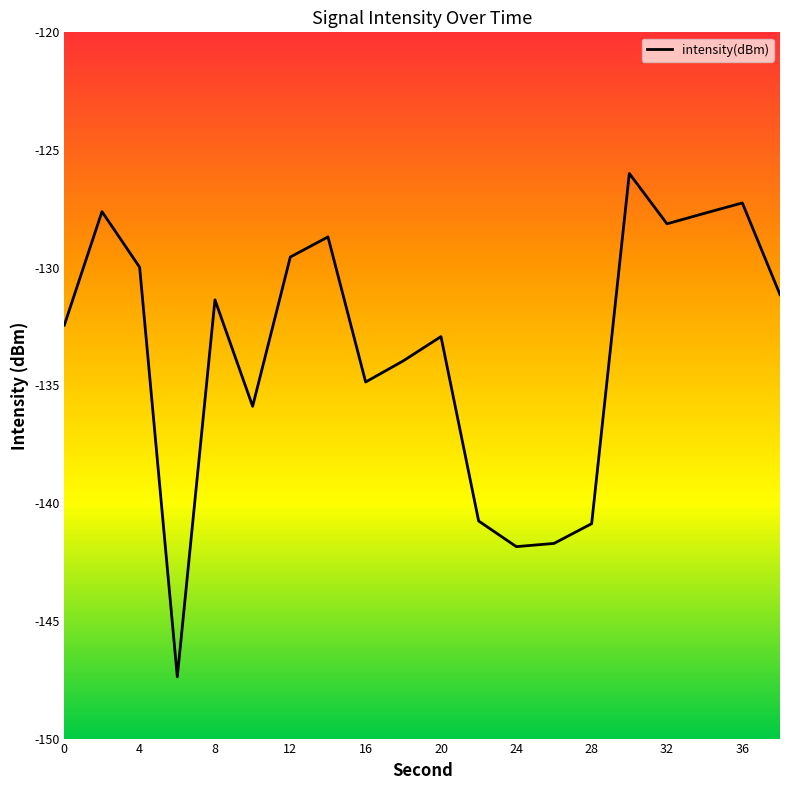

What is the greatest value displayed?

-126.0